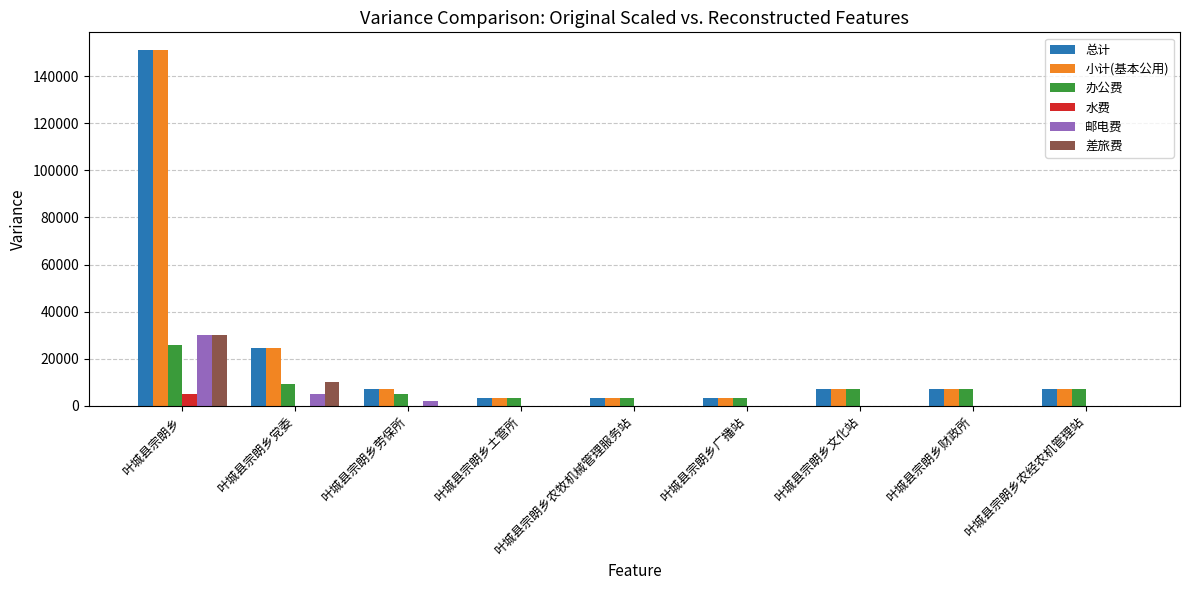

Where is 差旅费 nearest to the value 15000?

叶城县宗朗乡党委